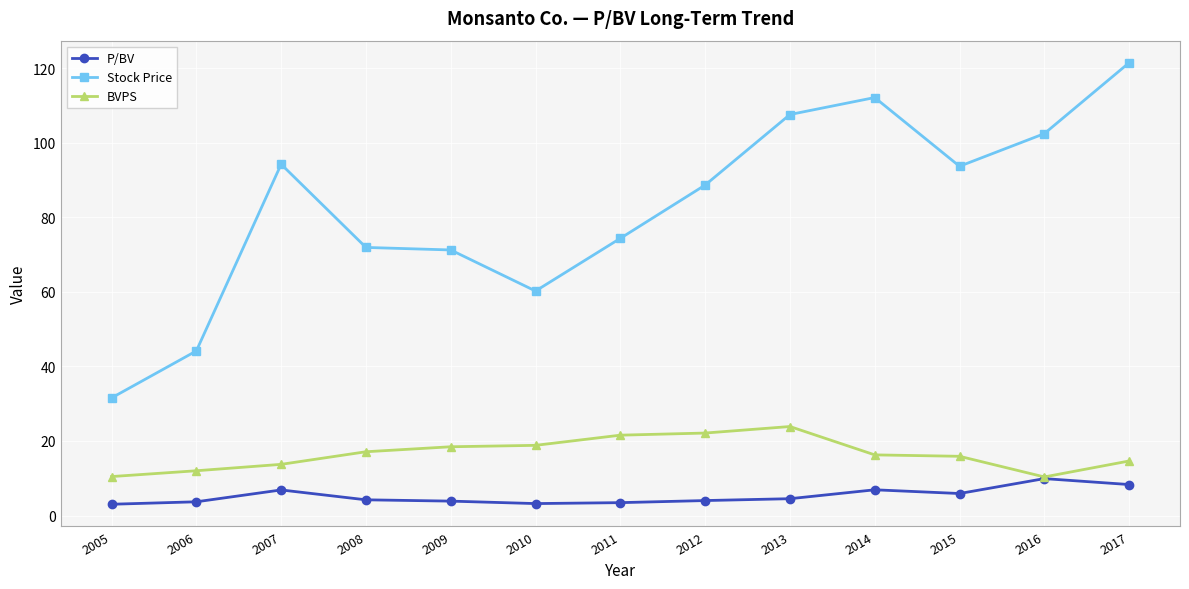

What are all the series names shown in the legend?

P/BV, Stock Price, BVPS